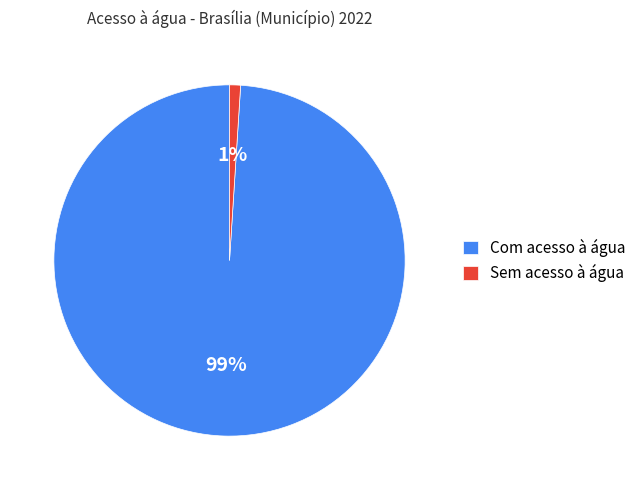

What is the majority slice?

Com acesso à água